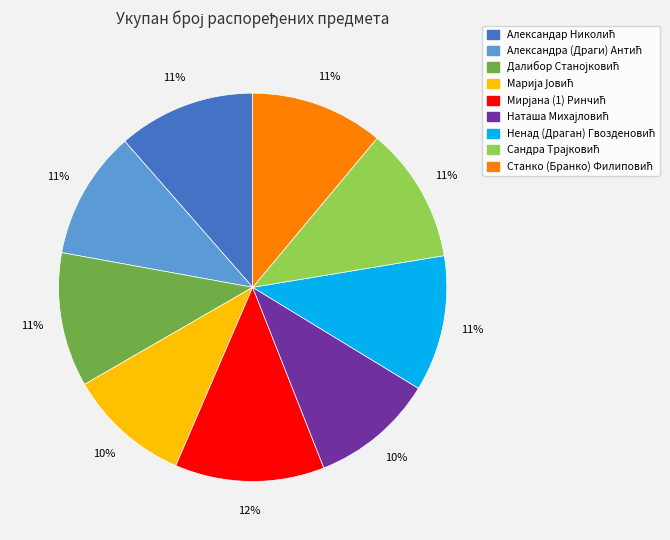

Does any single category account for the majority?

No